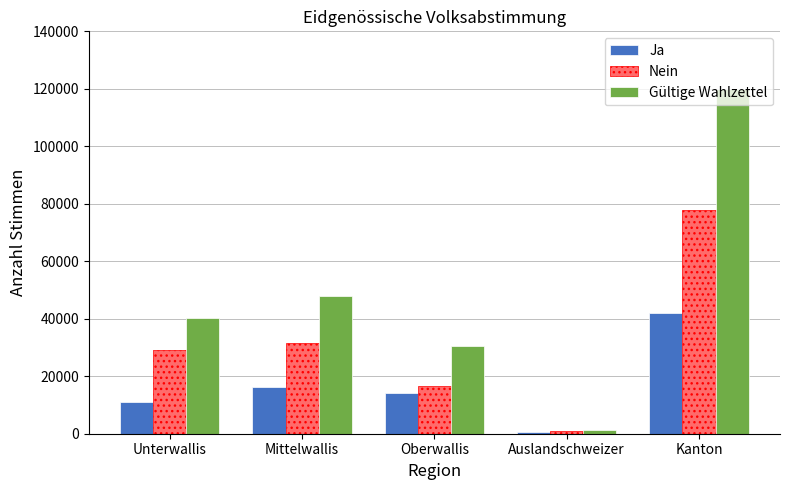

Reading right to left, transcribe all the data shown in this chart.

Ja: 42112	625	14102	16280	11105
Nein: 77950	841	16501	31603	29005
Gültige Wahlzettel: 120062	1466	30603	47883	40110